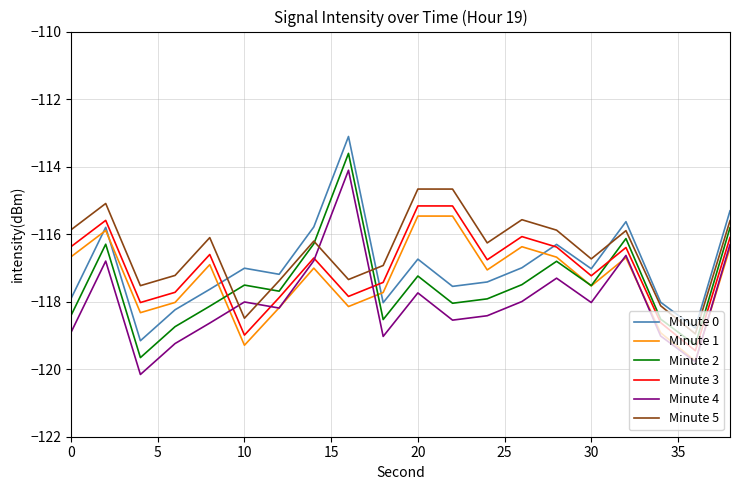

True or false: Minute 5 and Minute 3 intersect in this chart.

False